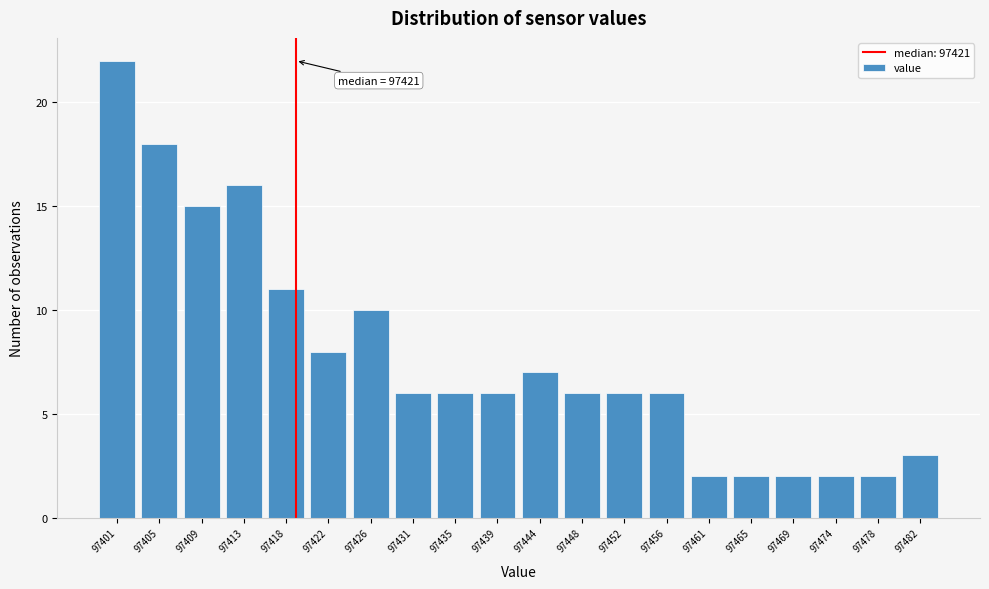

Reading left to right, what are all the values shown in this chart?

97401=22	97405=18	97409=15	97413=16	97418=11	97422=8	97426=10	97431=6	97435=6	97439=6	97444=7	97448=6	97452=6	97456=6	97461=2	97465=2	97469=2	97474=2	97478=2	97482=3